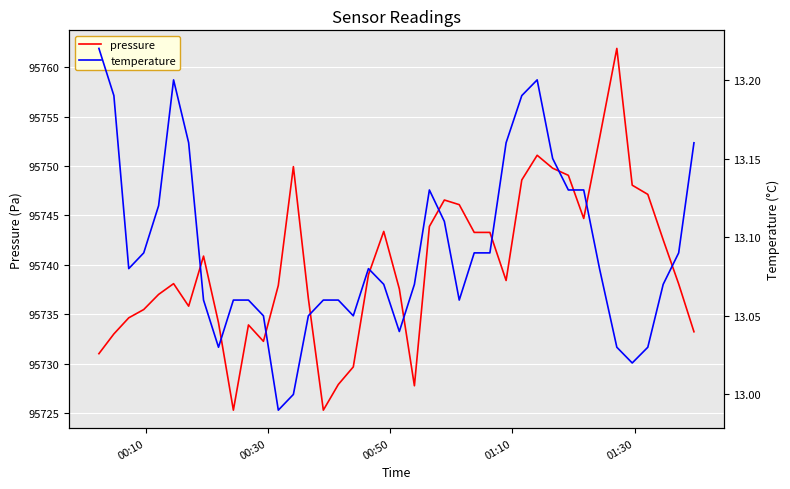

Which series has the largest total across all categories?

pressure